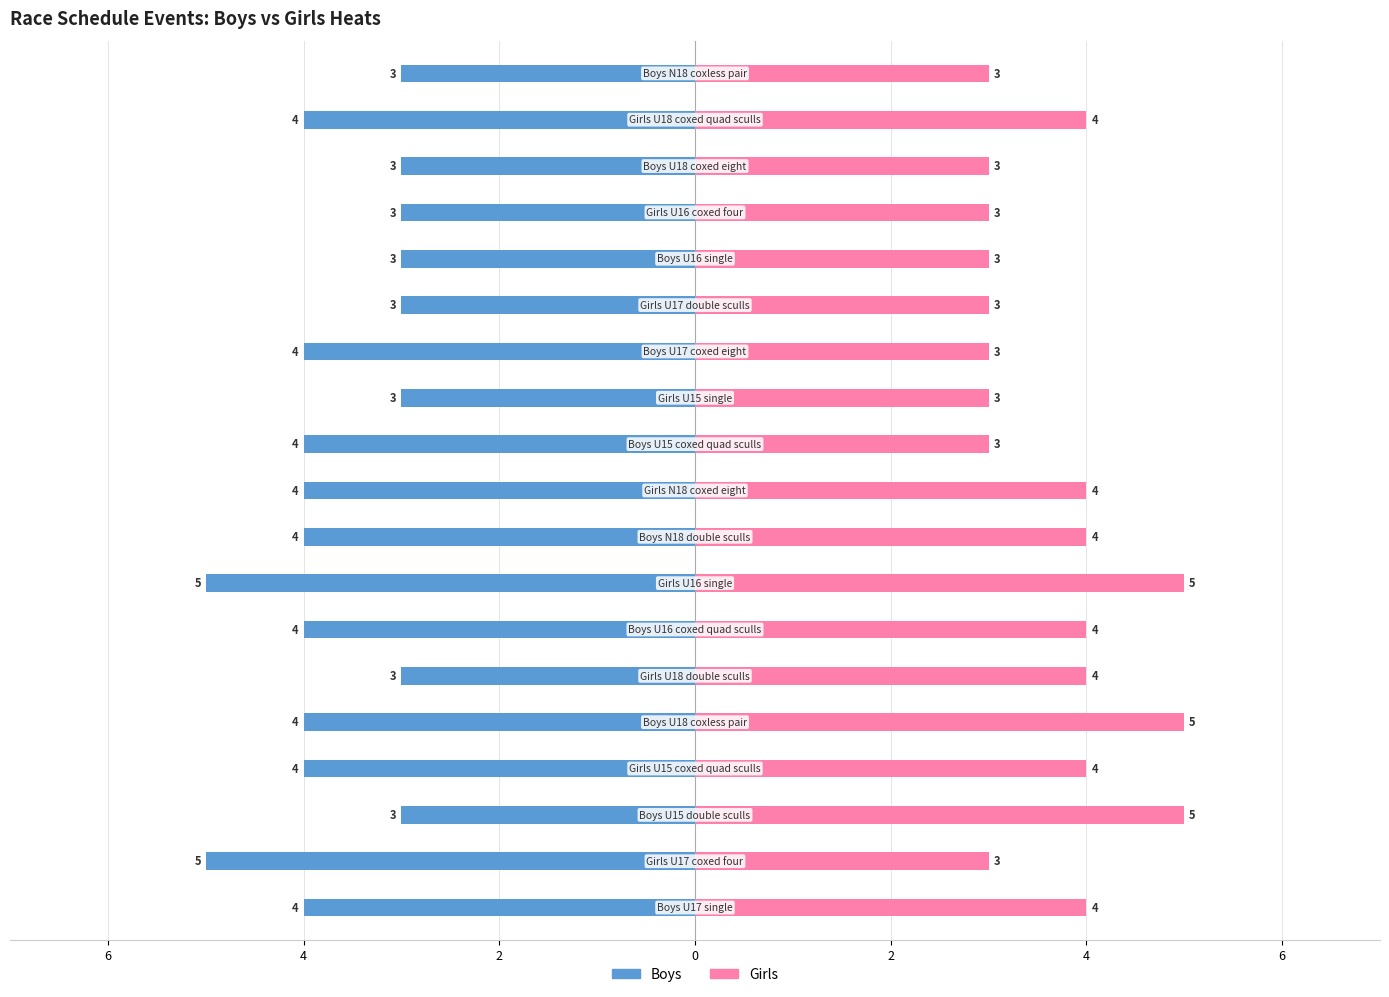

Are the bars grouped side by side (vs. stacked)?

Yes